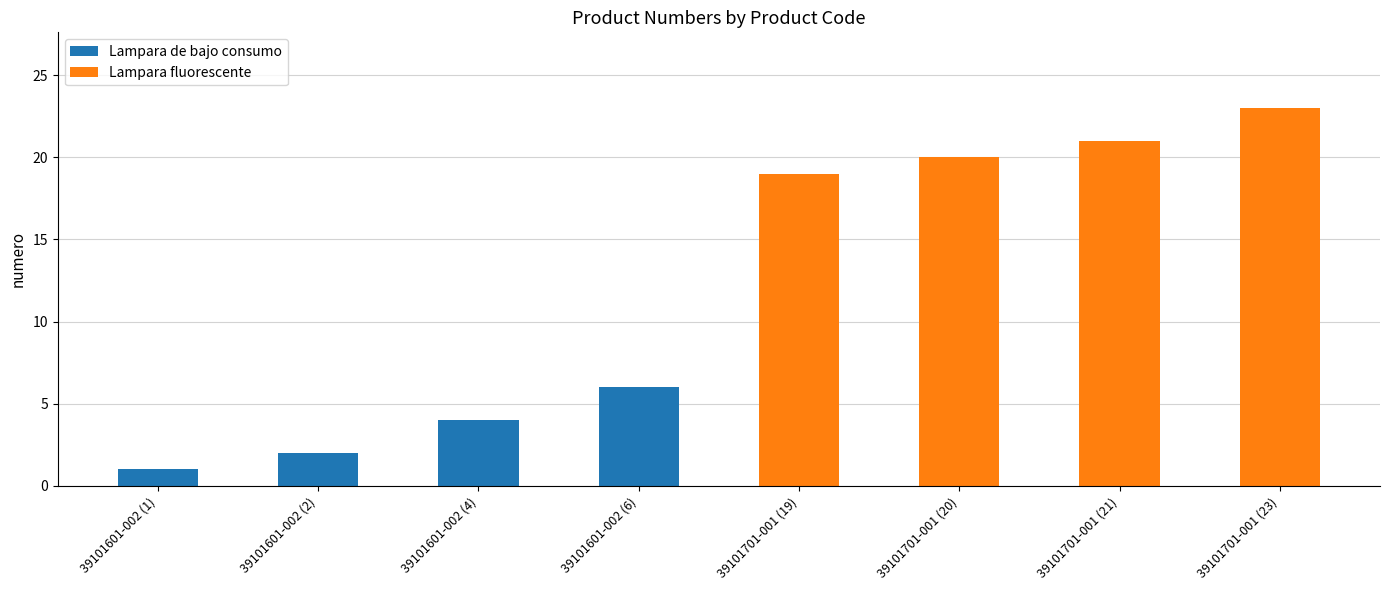

Is it true that Lampara de bajo consumo equals 1 at 39101601-002 (1)?

True